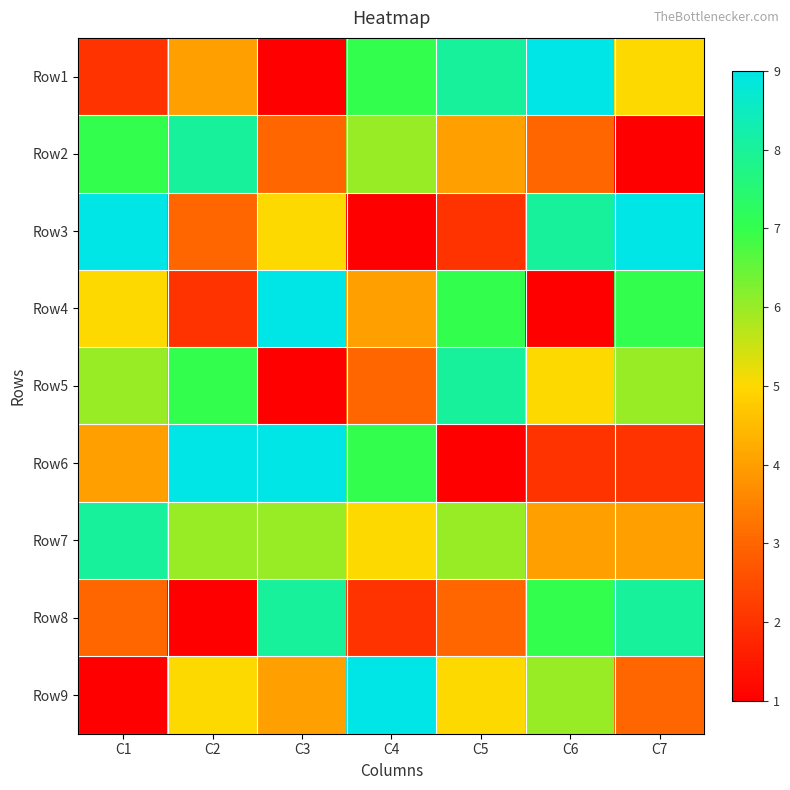

Between C6 and C5, which is larger?

C6